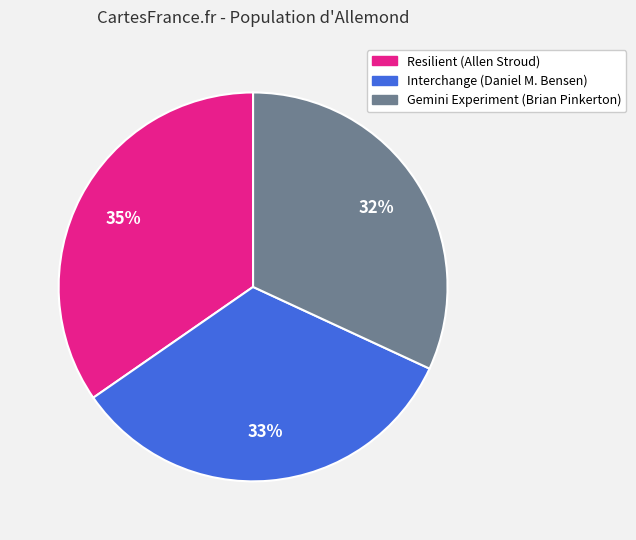

To the nearest percent, what is the difference between the largest and smallest slice percentages?

3%